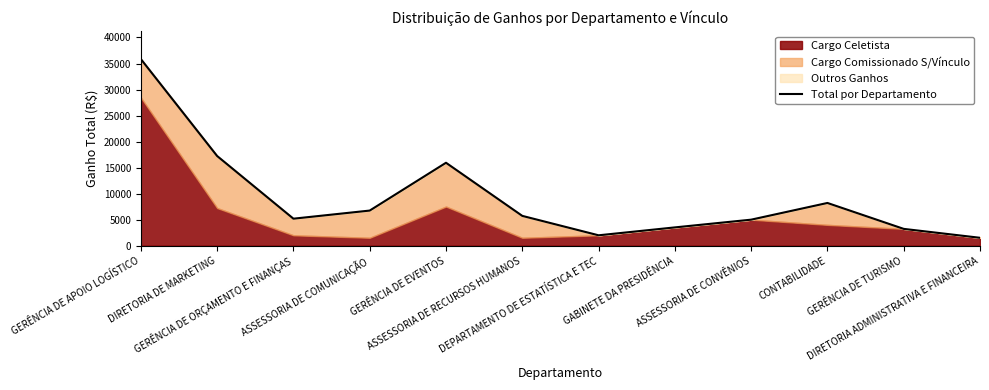

Reading left to right, list all the values displayed in this chart.

GERÊNCIA DE APOIO LOGÍSTICO=35857.1	DIRETORIA DE MARKETING=17229.8	GERÊNCIA DE ORÇAMENTO E FINANÇAS=5188.1	ASSESSORIA DE COMUNICAÇÃO=6747.8	GERÊNCIA DE EVENTOS=15933.8	ASSESSORIA DE RECURSOS HUMANOS=5727.8	DEPARTAMENTO DE ESTATÍSTICA E TEC=1996.3	GABINETE DA PRESIDÊNCIA=3514.3	ASSESSORIA DE CONVÊNIOS=5000.0	CONTABILIDADE=8209.8	GERÊNCIA DE TURISMO=3229.8	DIRETORIA ADMINISTRATIVA E FINANCEIRA=1518.0